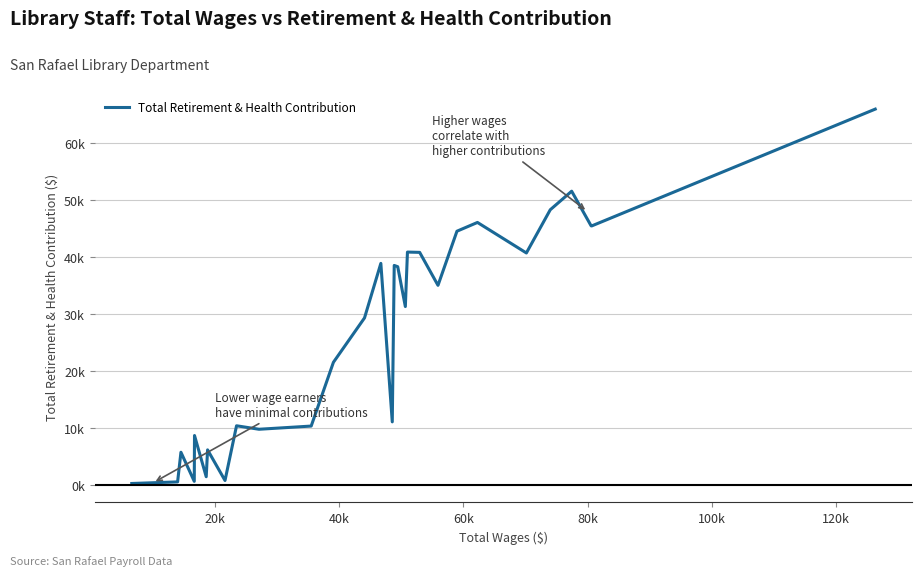

Is this an area chart (filled region under the line)?

No